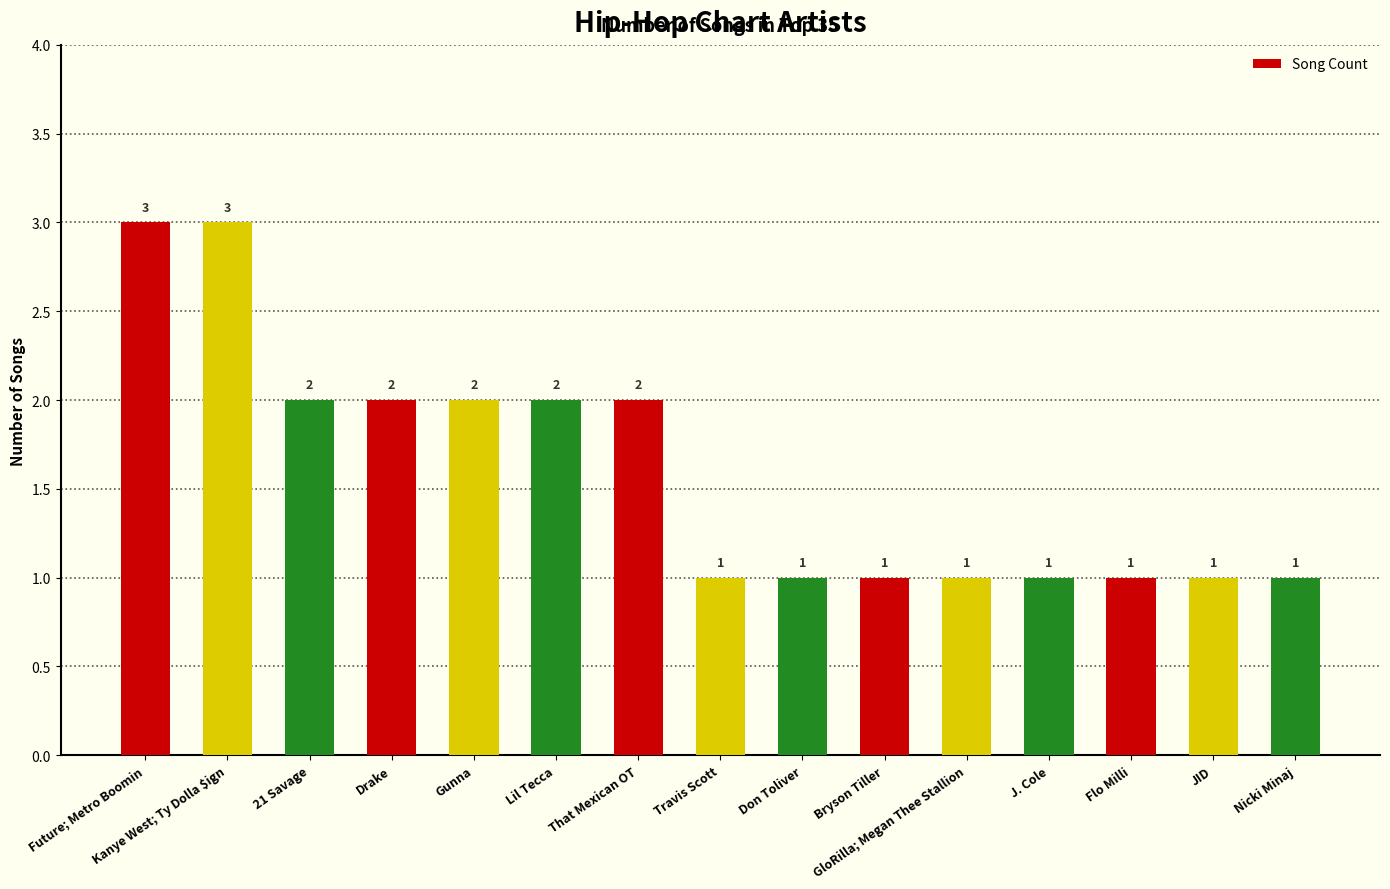

What is the label of the 12th bar from the left?

J. Cole